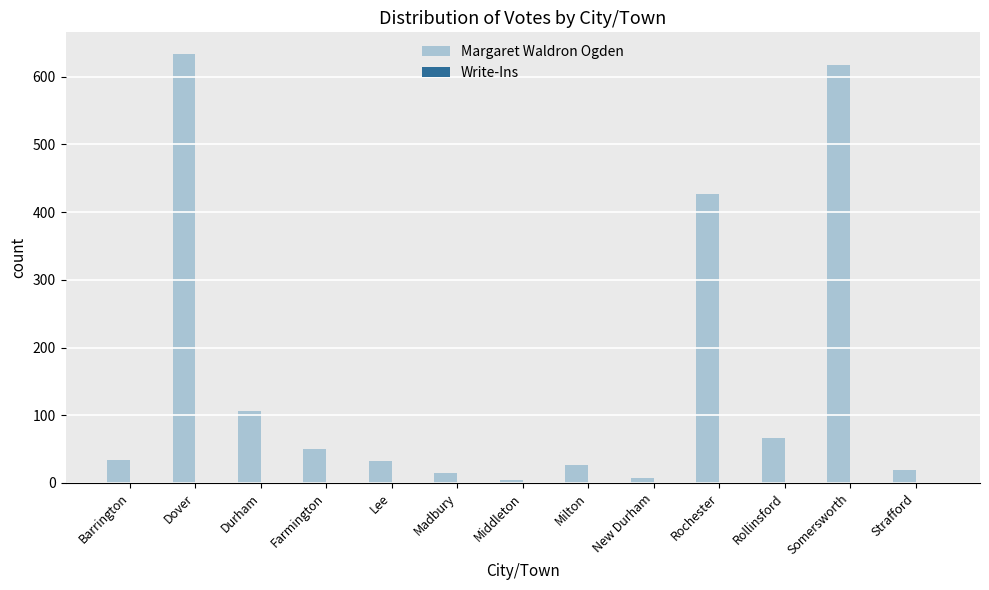

Does the chart contain stacked bars?

No